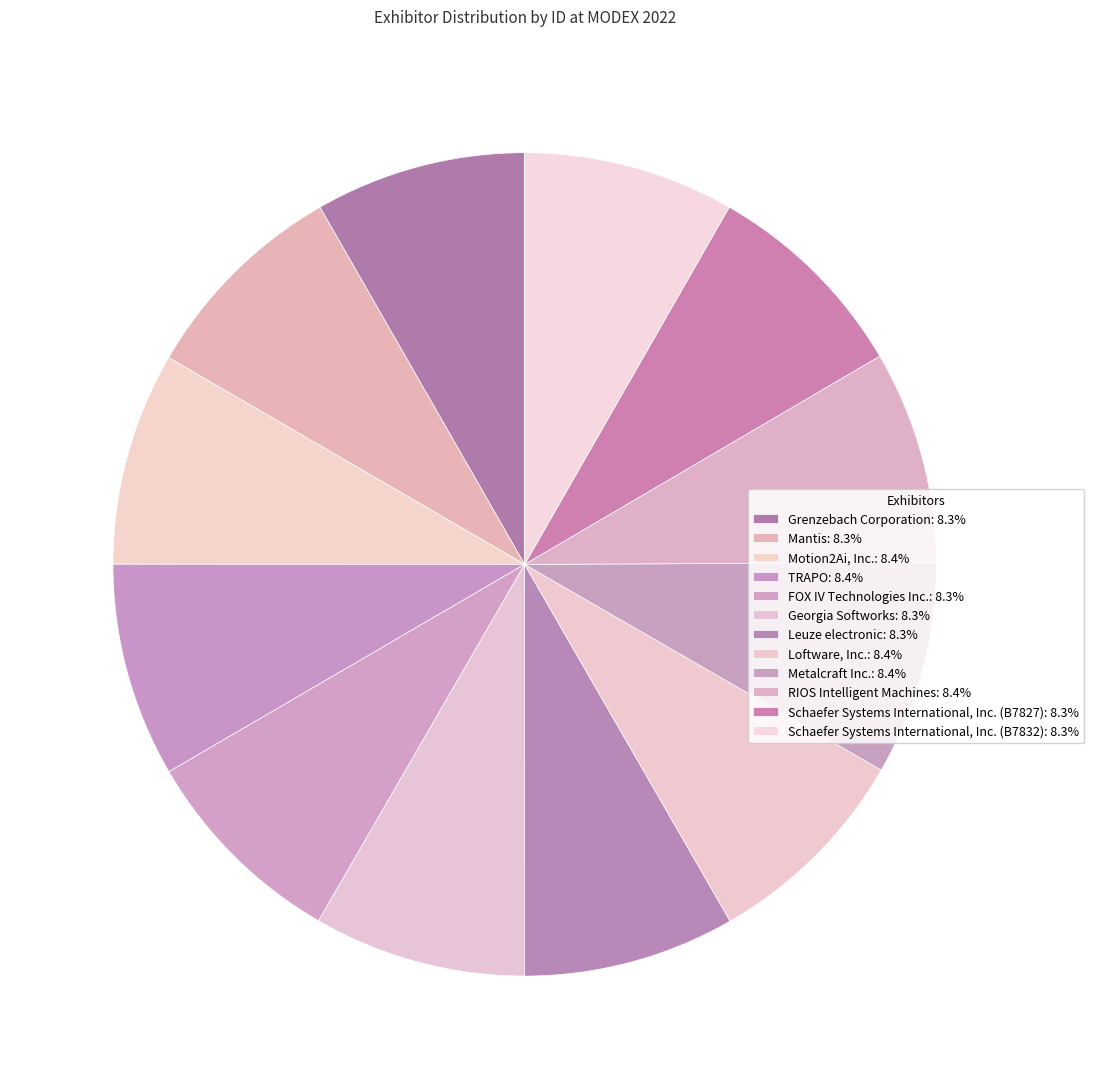

Is there a majority slice in this chart?

No